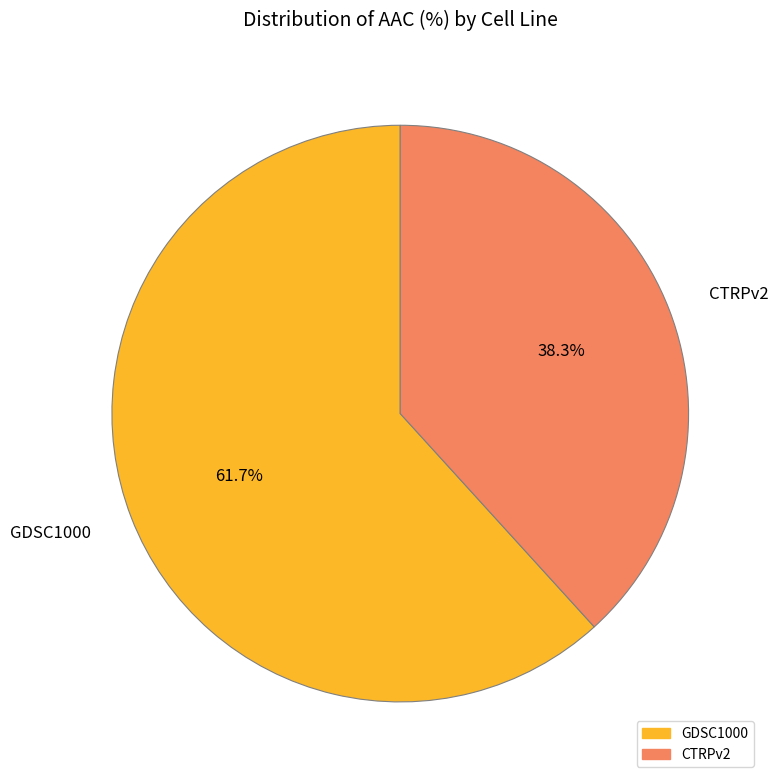

Is it true that CTRPv2 is 46% of the pie?

False